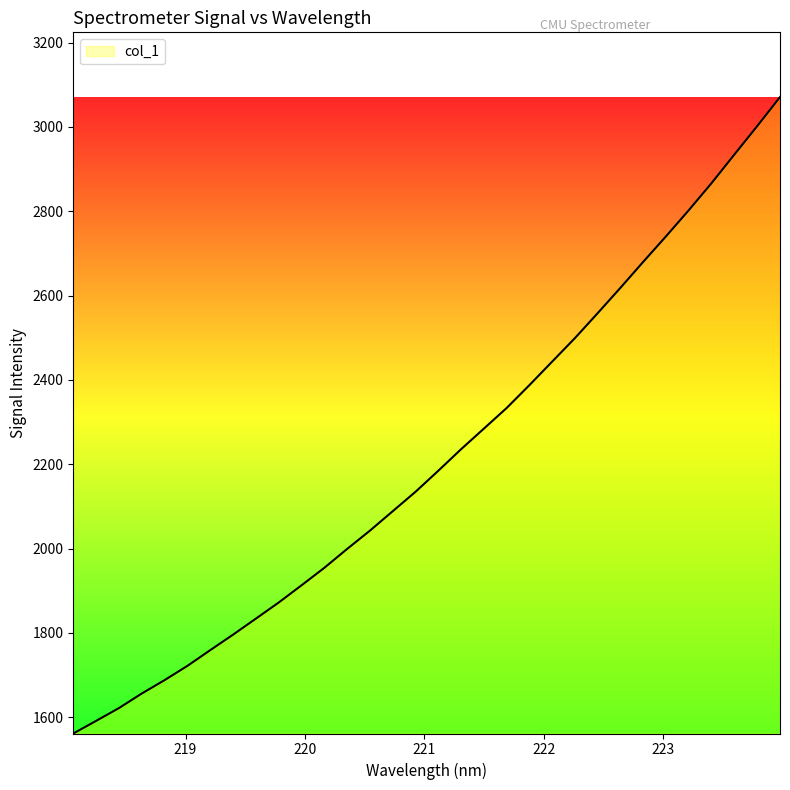

What is the difference between the maximum and minimum values?

1509.2